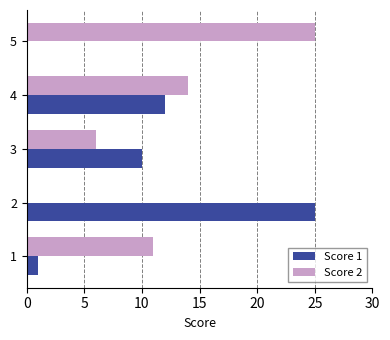

The value of Score 2 at 1 is 19. True or false?

False